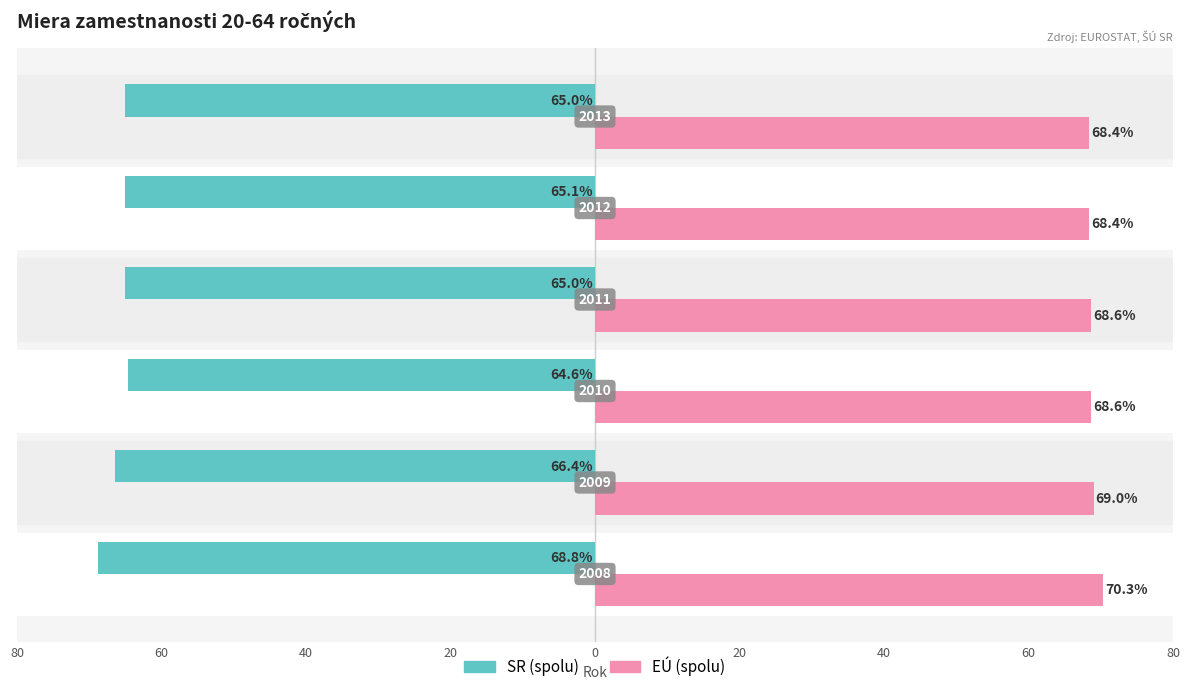

What are all the series names shown in the legend?

SR (spolu), EÚ (spolu)